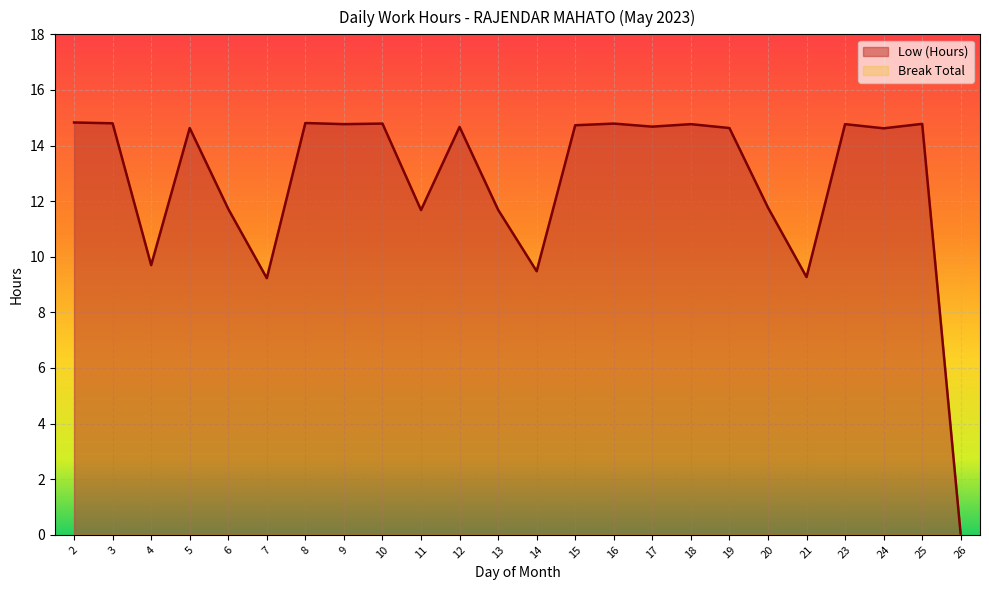

True or false: the data shows 3.7 at 4.

False